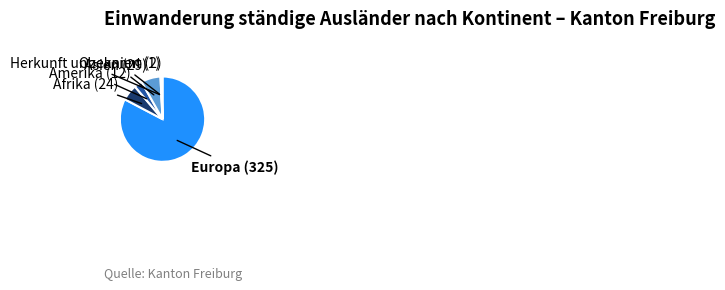

Is there any slice that represents more than half of the pie?

Yes